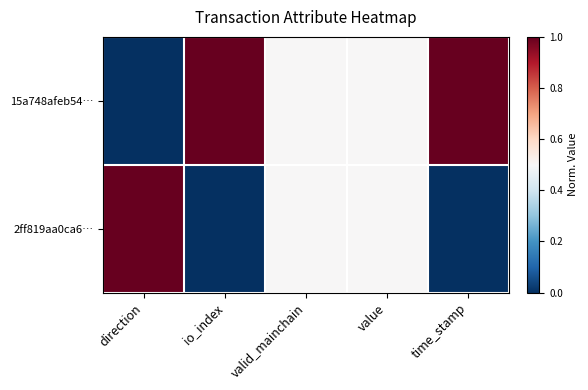

Which series has the widest spread of values?

15a748afeb54…